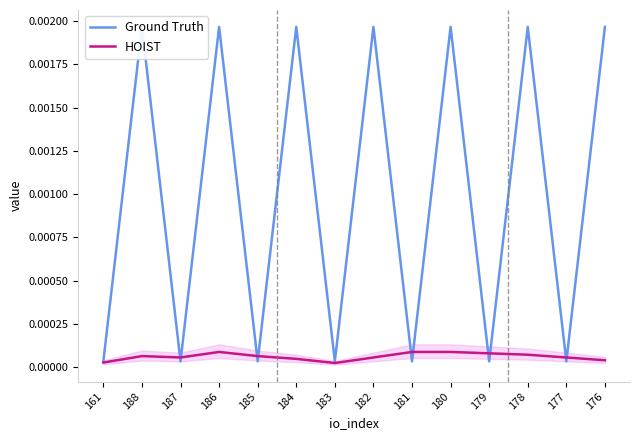

How many interior local peaks does the HOIST series have?

2